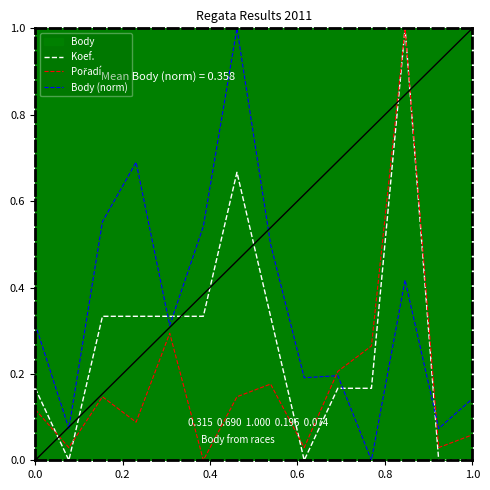

Reading right to left, extract all data points from this chart.

Koef.: 0.0	0.0	1.0	0.2	0.2	0.0	0.3	0.7	0.3	0.3	0.3	0.3	0.0	0.2
Pořadí: 0.1	0.0	1.0	0.3	0.2	0.0	0.2	0.1	0.0	0.3	0.1	0.1	0.0	0.1
Body (norm): 0.1	0.1	0.4	0.0	0.2	0.2	0.5	1.0	0.5	0.3	0.7	0.6	0.1	0.3